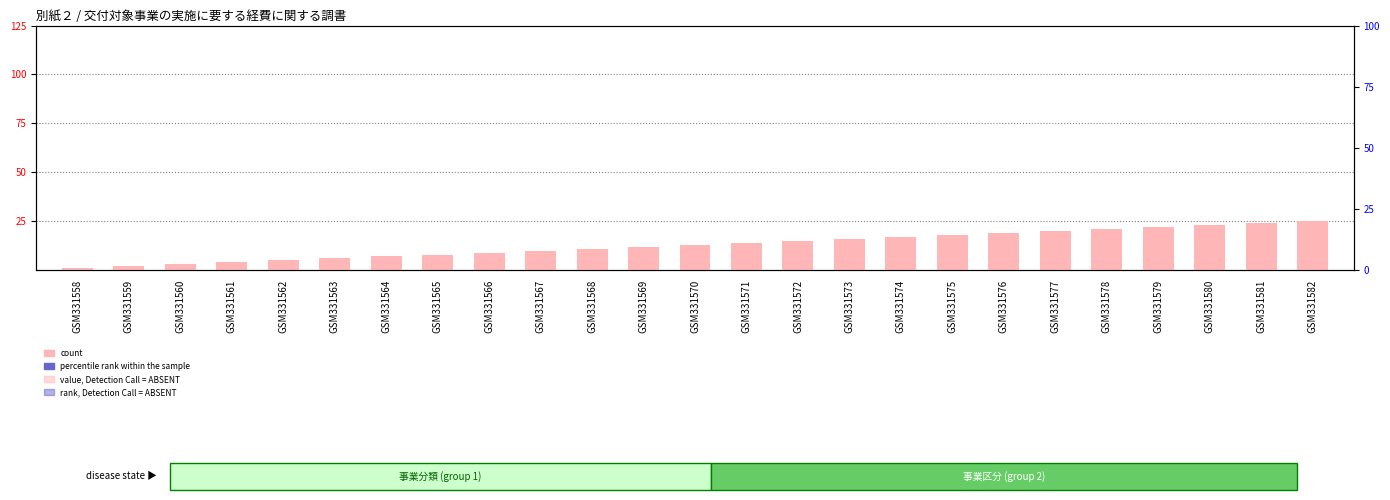

At which label is percentile rank within the sample closest to 0?

GSM331558